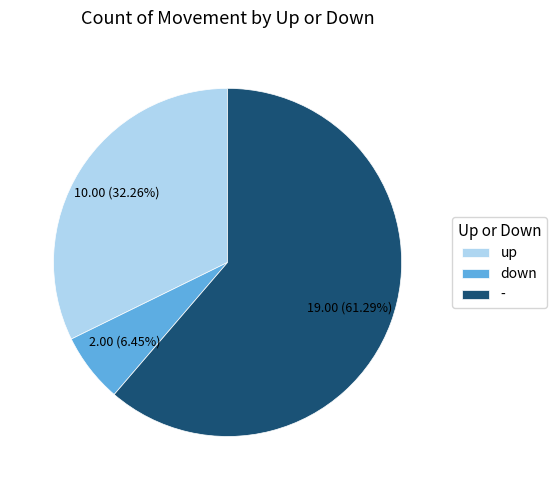

Count the number of slices in the pie.

3